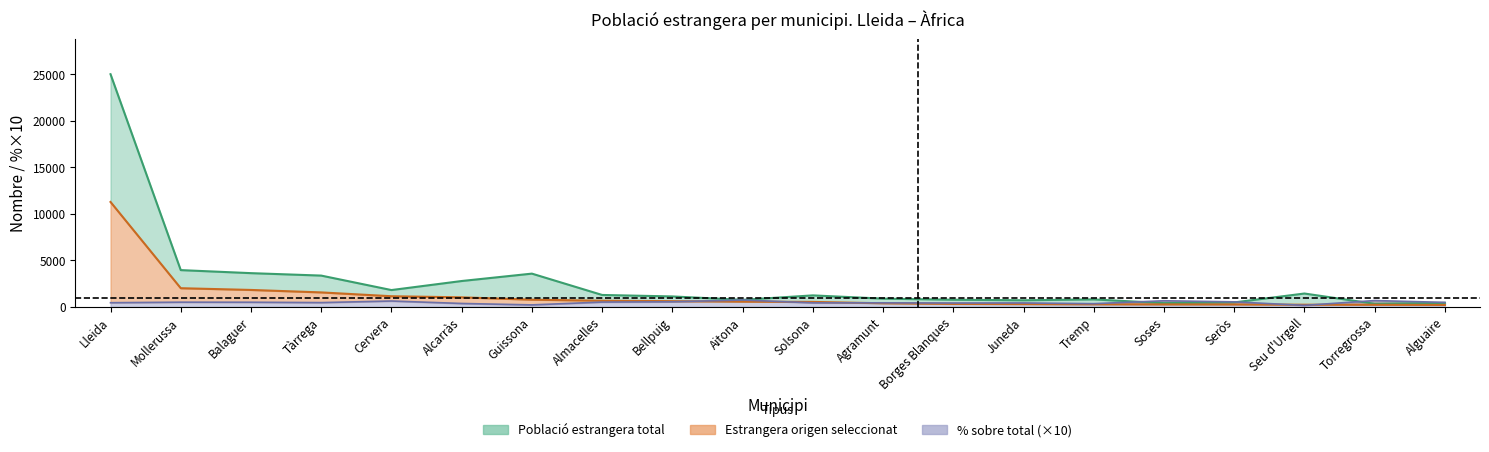

How many lines are shown in the chart?

3